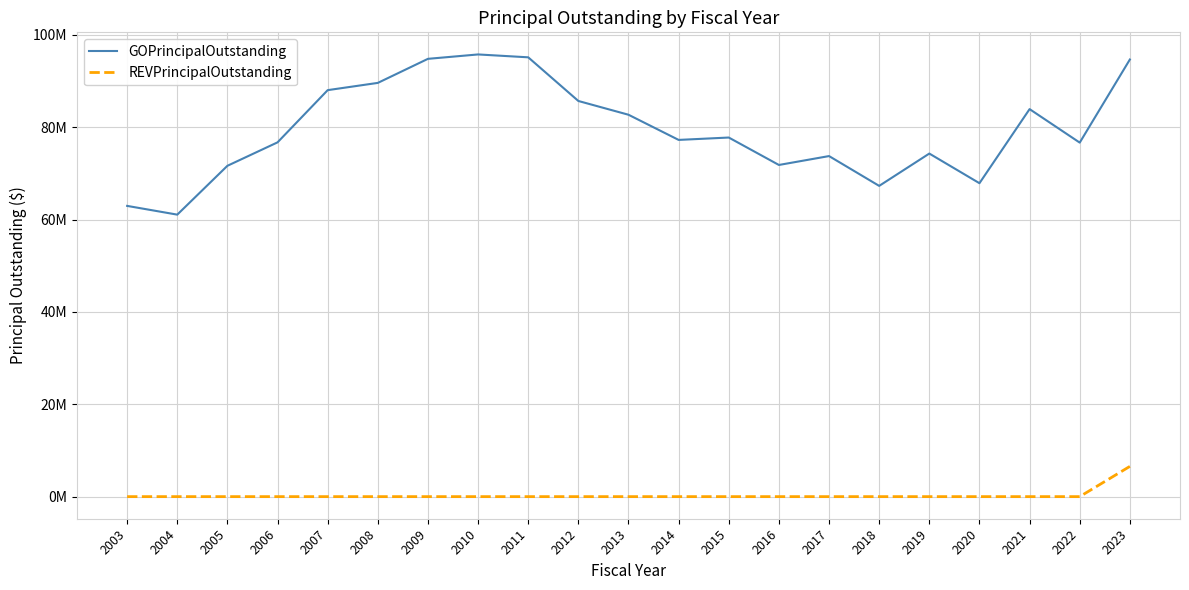

Reading left to right, transcribe all the data shown in this chart.

GOPrincipalOutstanding: 2003=62956529.8	2004=61062903.5	2005=71639655.9	2006=76716259.9	2007=88021714.5	2008=89591714.5	2009=94801714.5	2010=95753254.8	2011=95130000.0	2012=85675000.0	2013=82695000.0	2014=77245000.0	2015=77760000.0	2016=71820000.0	2017=73745000.0	2018=67290000.0	2019=74290000.0	2020=67870000.0	2021=83915000.0	2022=76660000.0	2023=94655000.0
REVPrincipalOutstanding: 2003=0.0	2004=0.0	2005=0.0	2006=0.0	2007=0.0	2008=0.0	2009=0.0	2010=0.0	2011=0.0	2012=0.0	2013=0.0	2014=0.0	2015=0.0	2016=0.0	2017=0.0	2018=0.0	2019=0.0	2020=0.0	2021=0.0	2022=0.0	2023=6548000.0